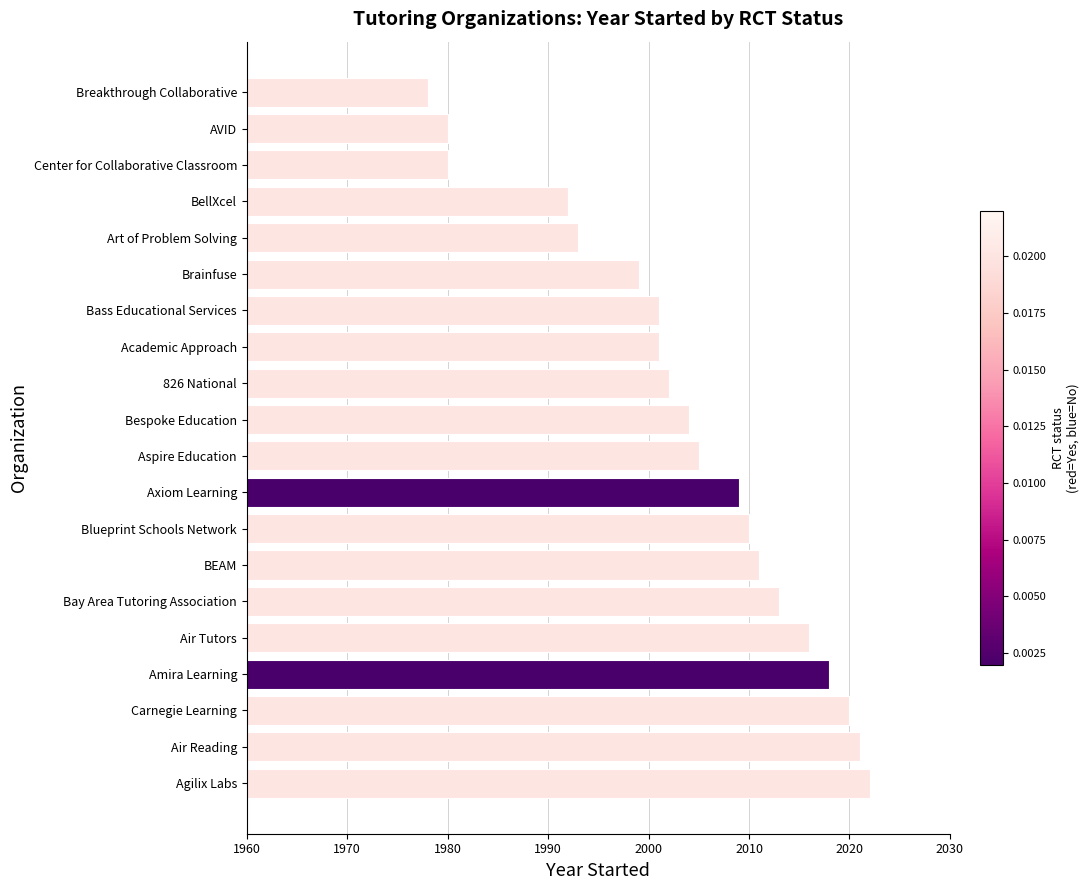

True or false: the data shows 840 at Breakthrough Collaborative.

False